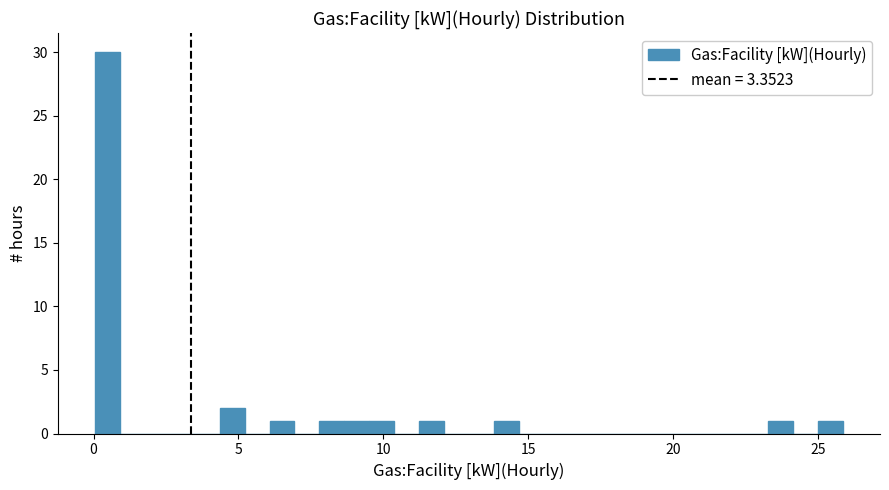

Around what value on the x-axis is the tallest bar? Give the approximate position of its centre, as read against the axis.

0.5